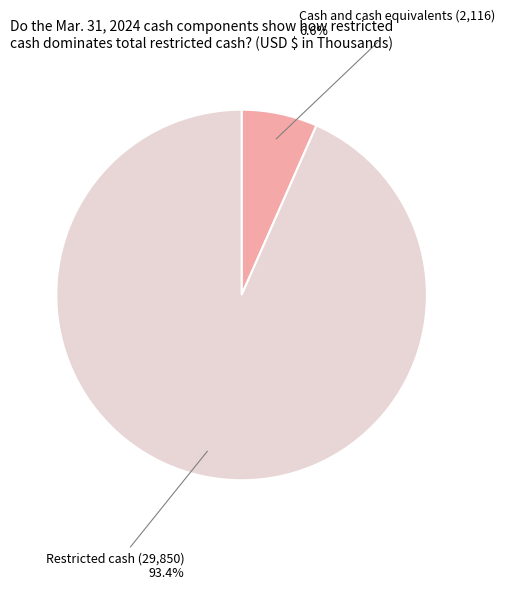

To the nearest percent, what is the difference between the Cash and cash equivalents and Restricted cash slice percentages?

87%